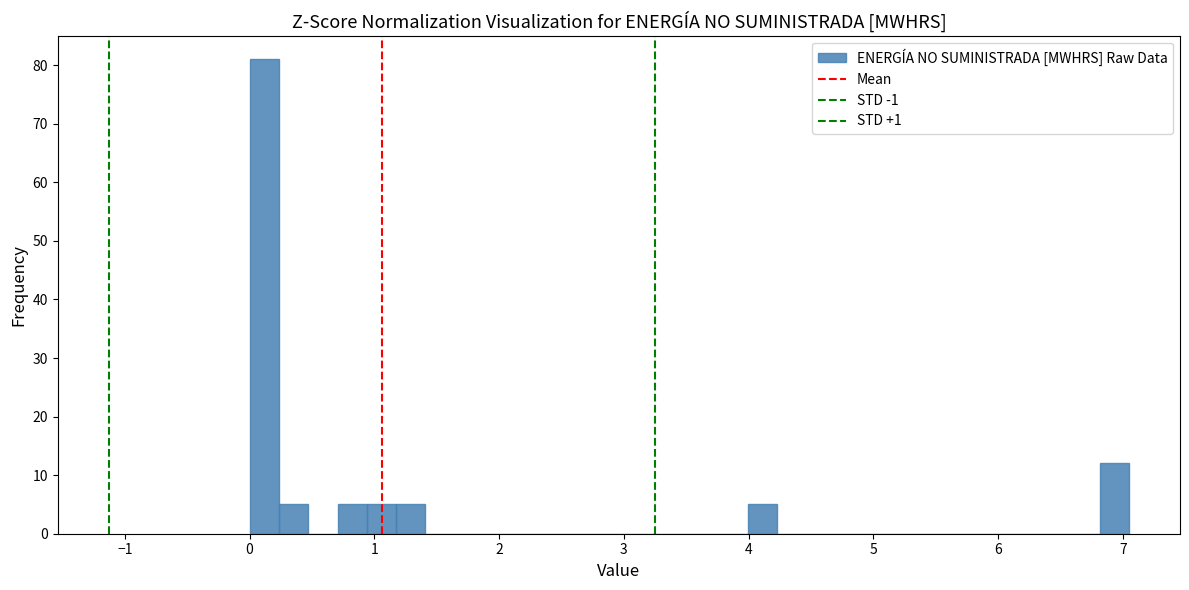

Around what value on the x-axis is the tallest bar? Give the approximate position of its centre, as read against the axis.

0.1